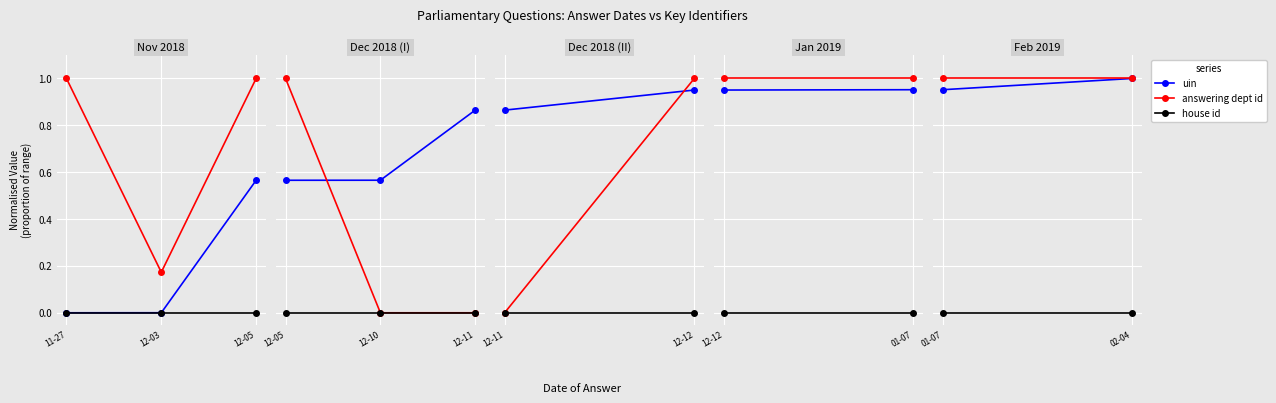

Rank the series by their maximum value, from highest to lowest.

uin, answering dept id, house id